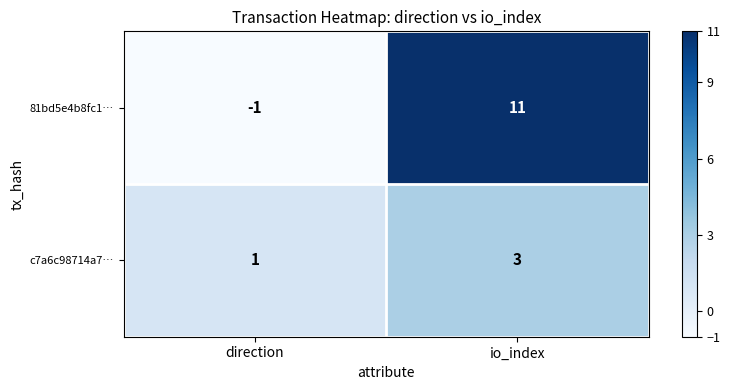

At which label is 81bd5e4b8fc1… closest to 5?

direction